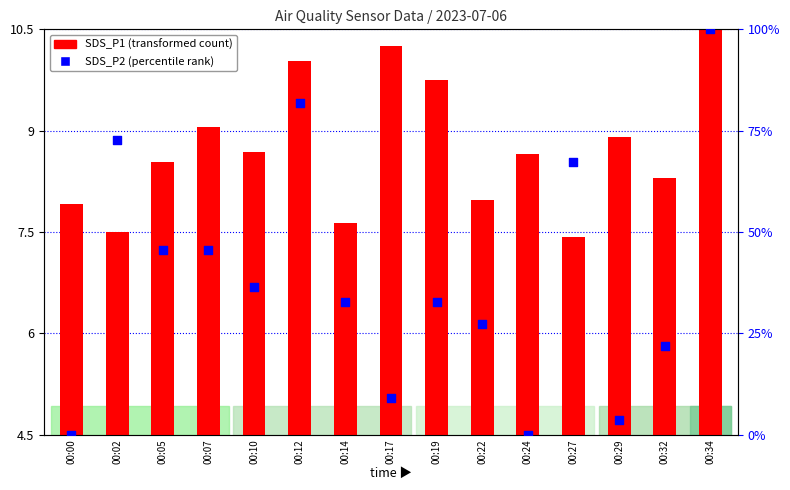

Which series contains the highest Y value?

SDS_P2 (percentile rank)